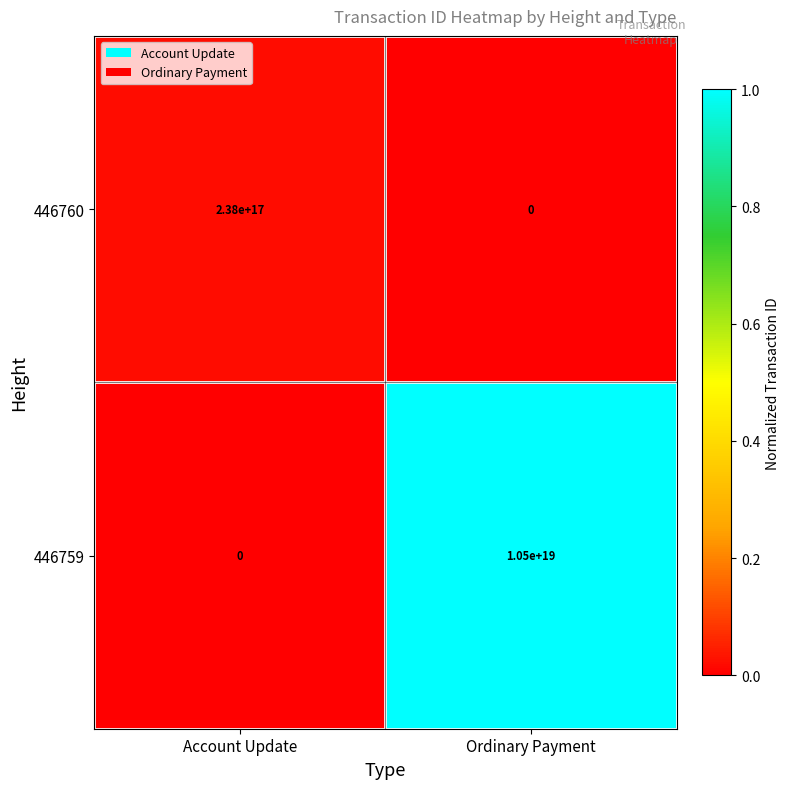

Rank the series at Account Update from lowest to highest value.

446759, 446760